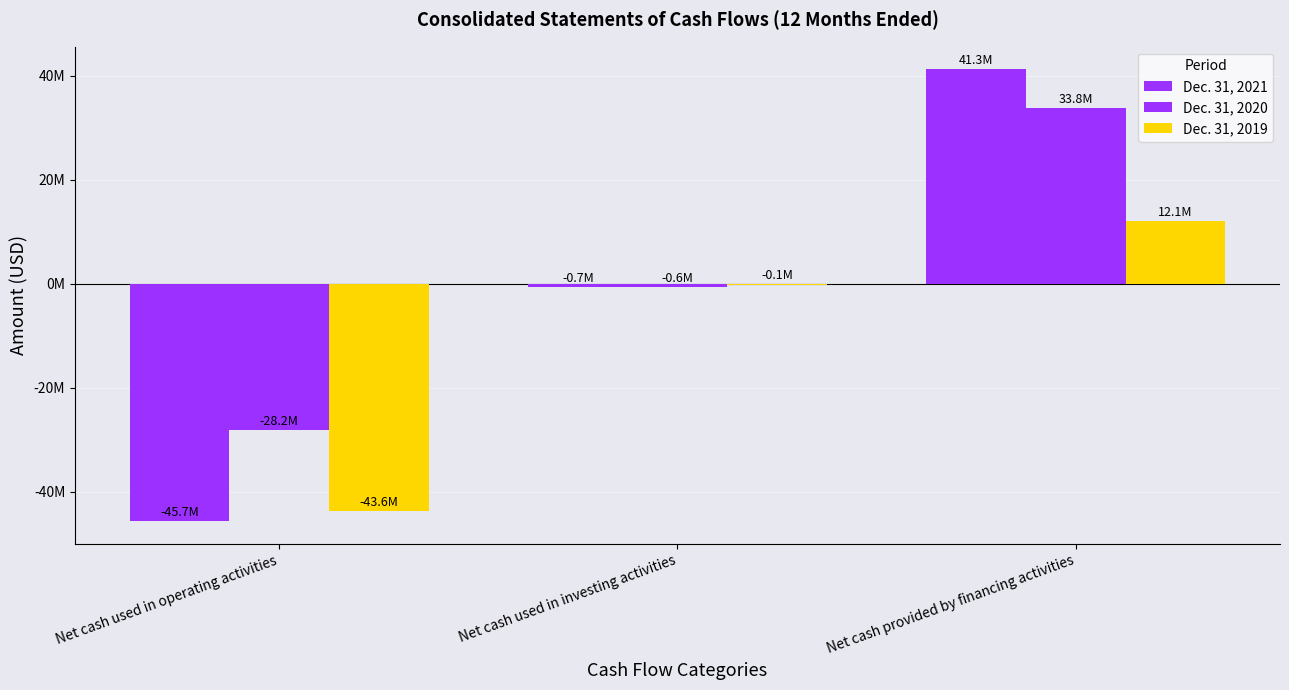

What is the label of the 1st bar from the left?

Net cash used in operating activities